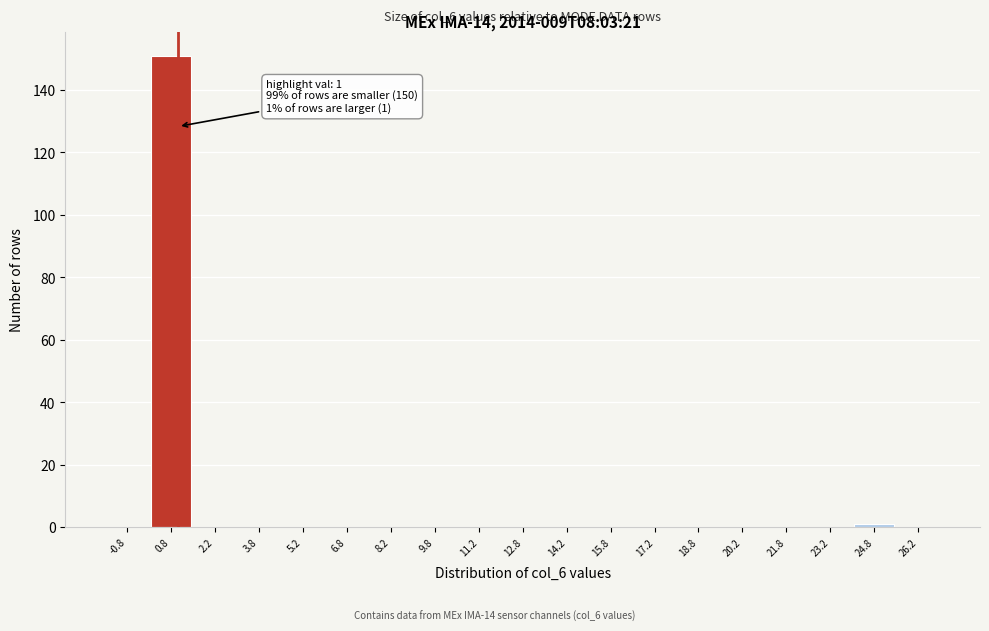

Which range on the x-axis has the tallest bar?

0.0 to 1.5